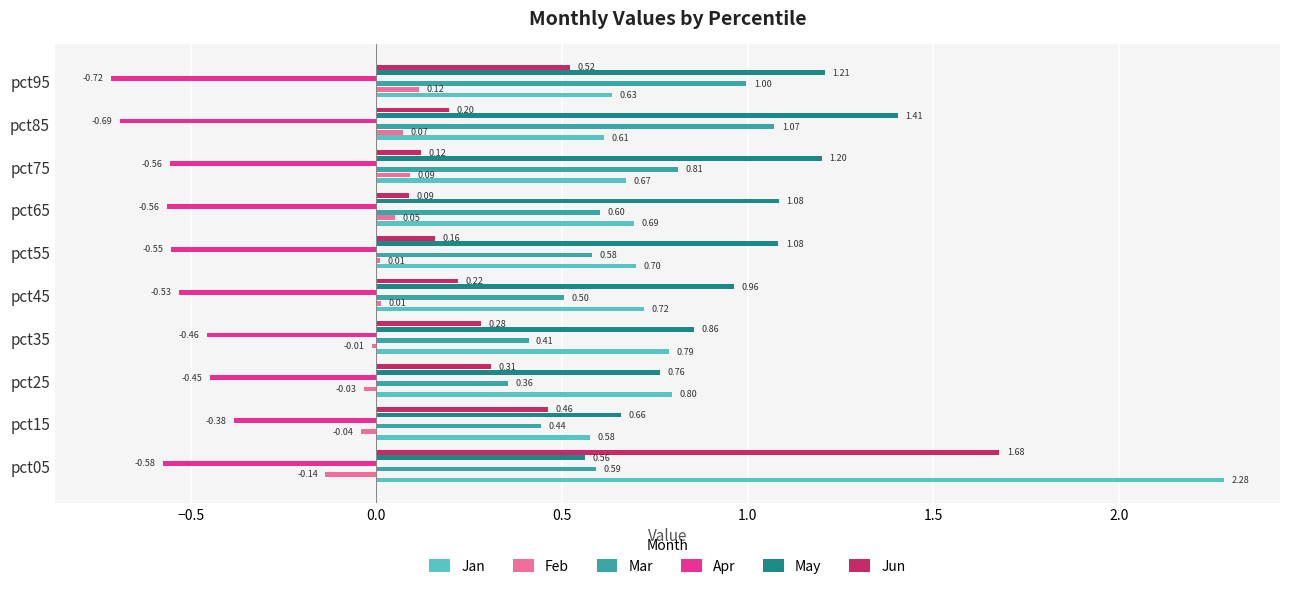

Which series has the largest range (max minus min)?

Jan